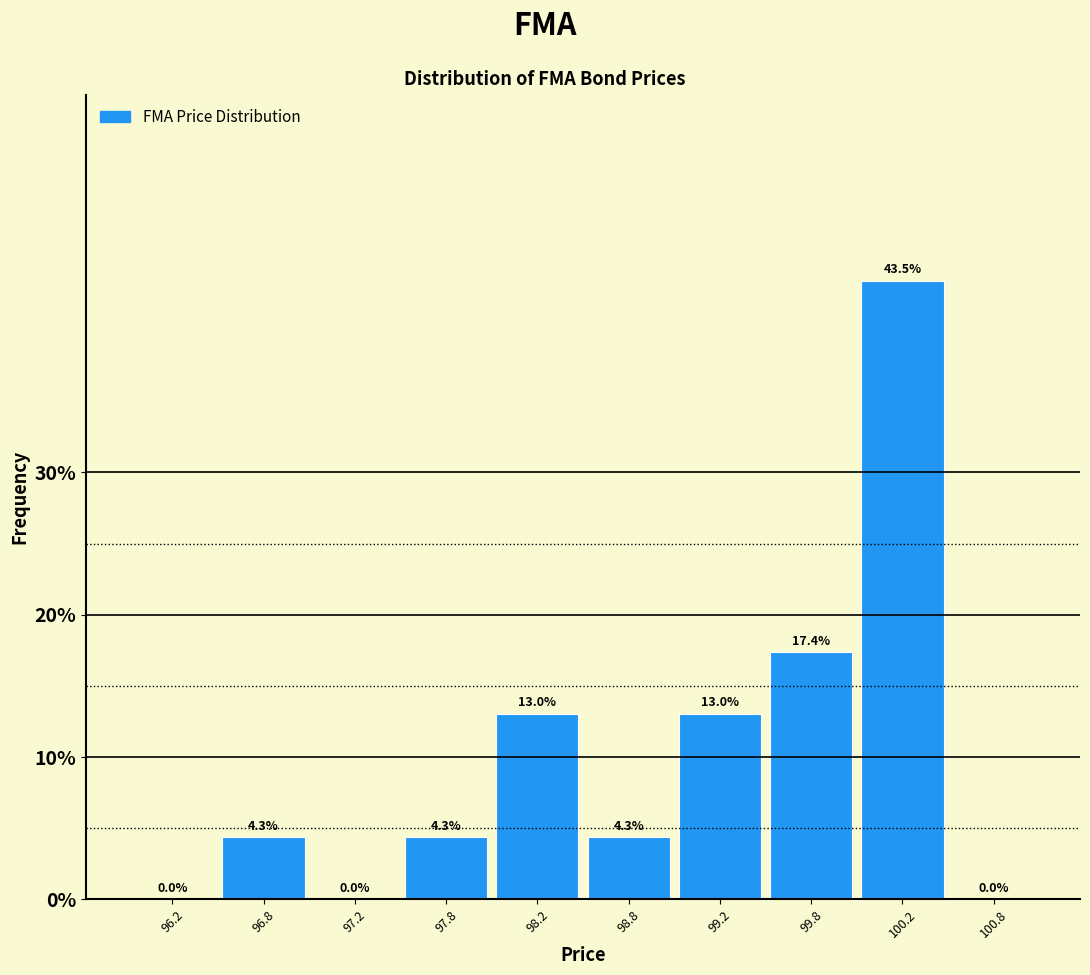

How tall is the bar that spans 99.5 to 100.0 on the x-axis?

17.4